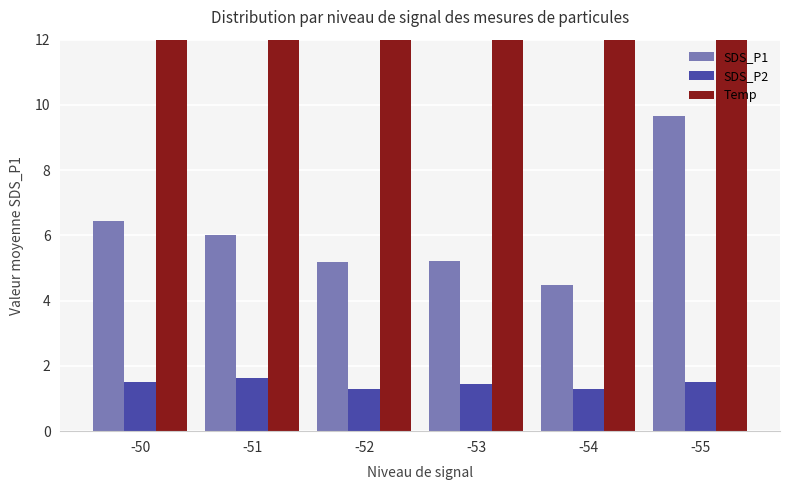

Which category has the lowest value in the Temp series?

-50